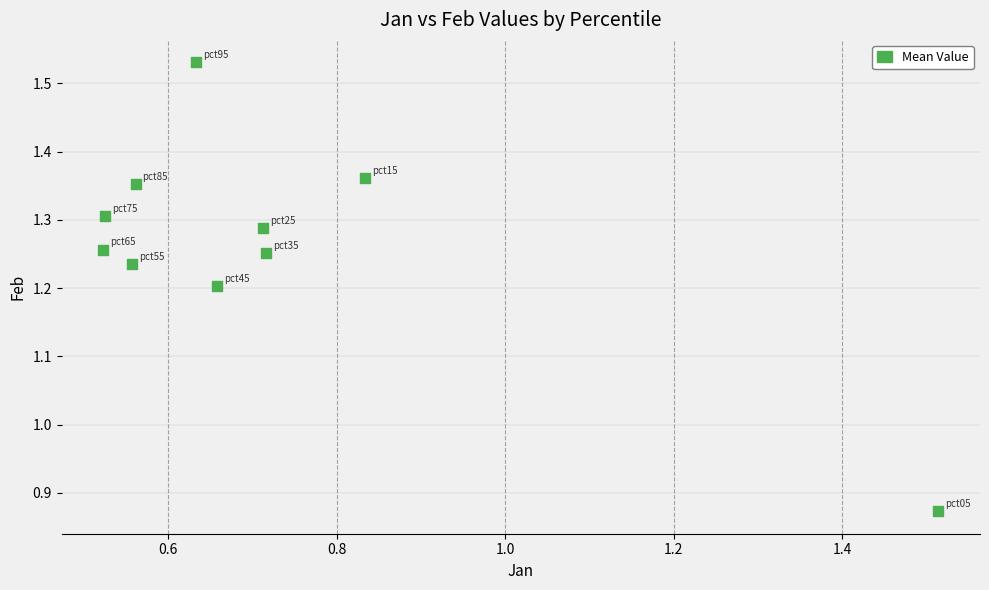

What is the average X value?

0.7